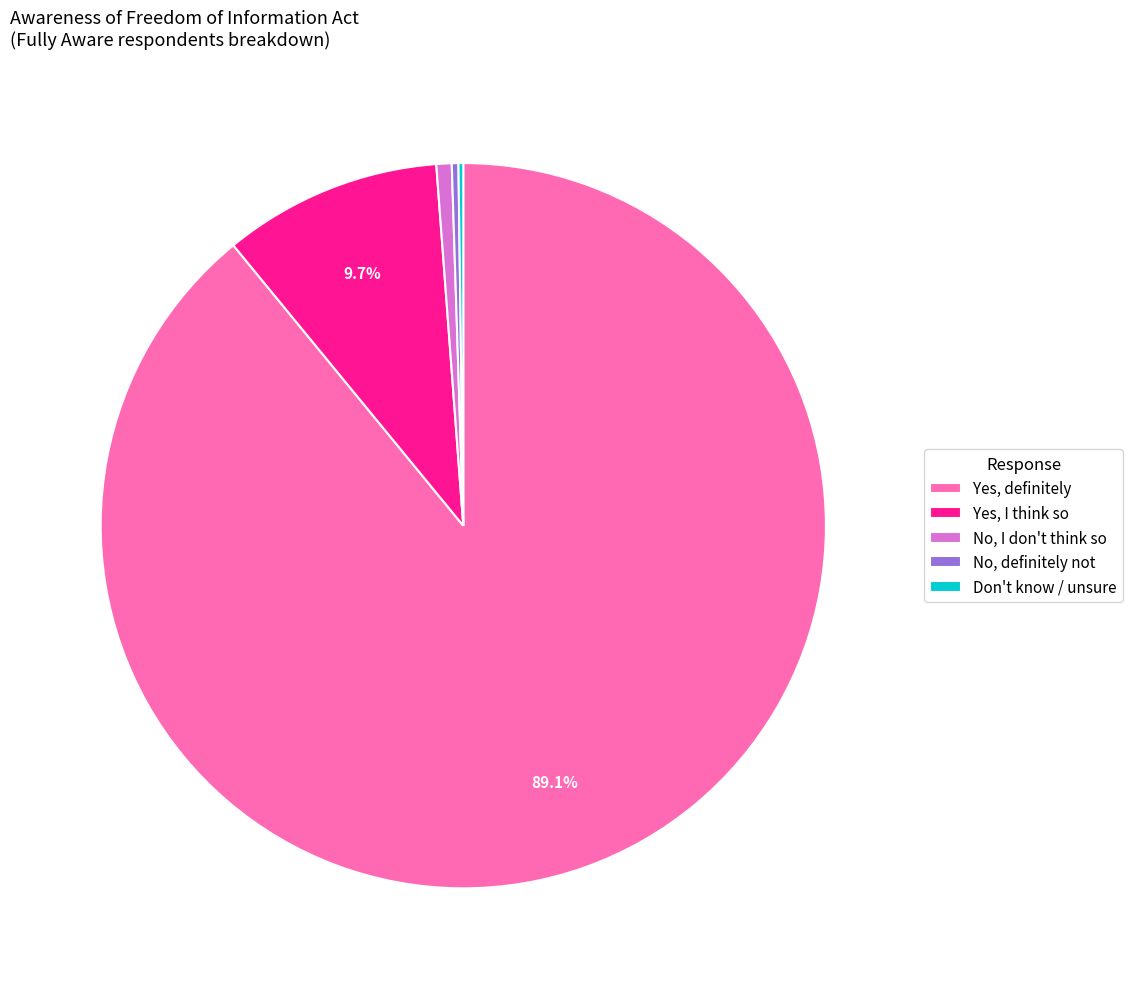

To the nearest percent, what is the combined percentage of No, definitely not and Yes, definitely?

89%